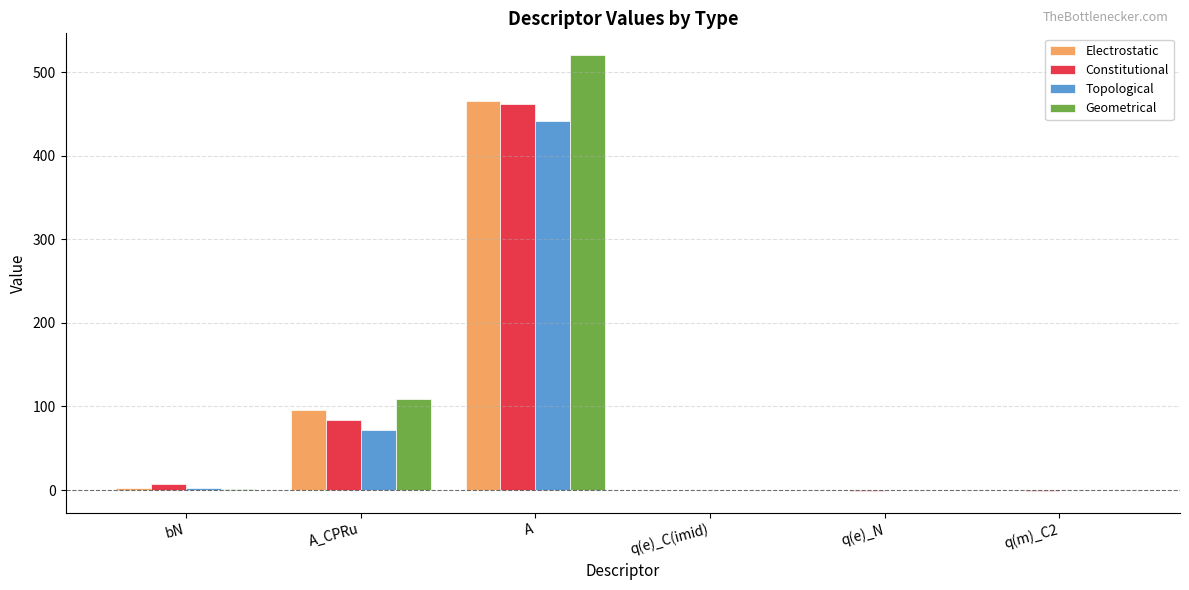

Is it true that Constitutional equals 461.6 at A?

True